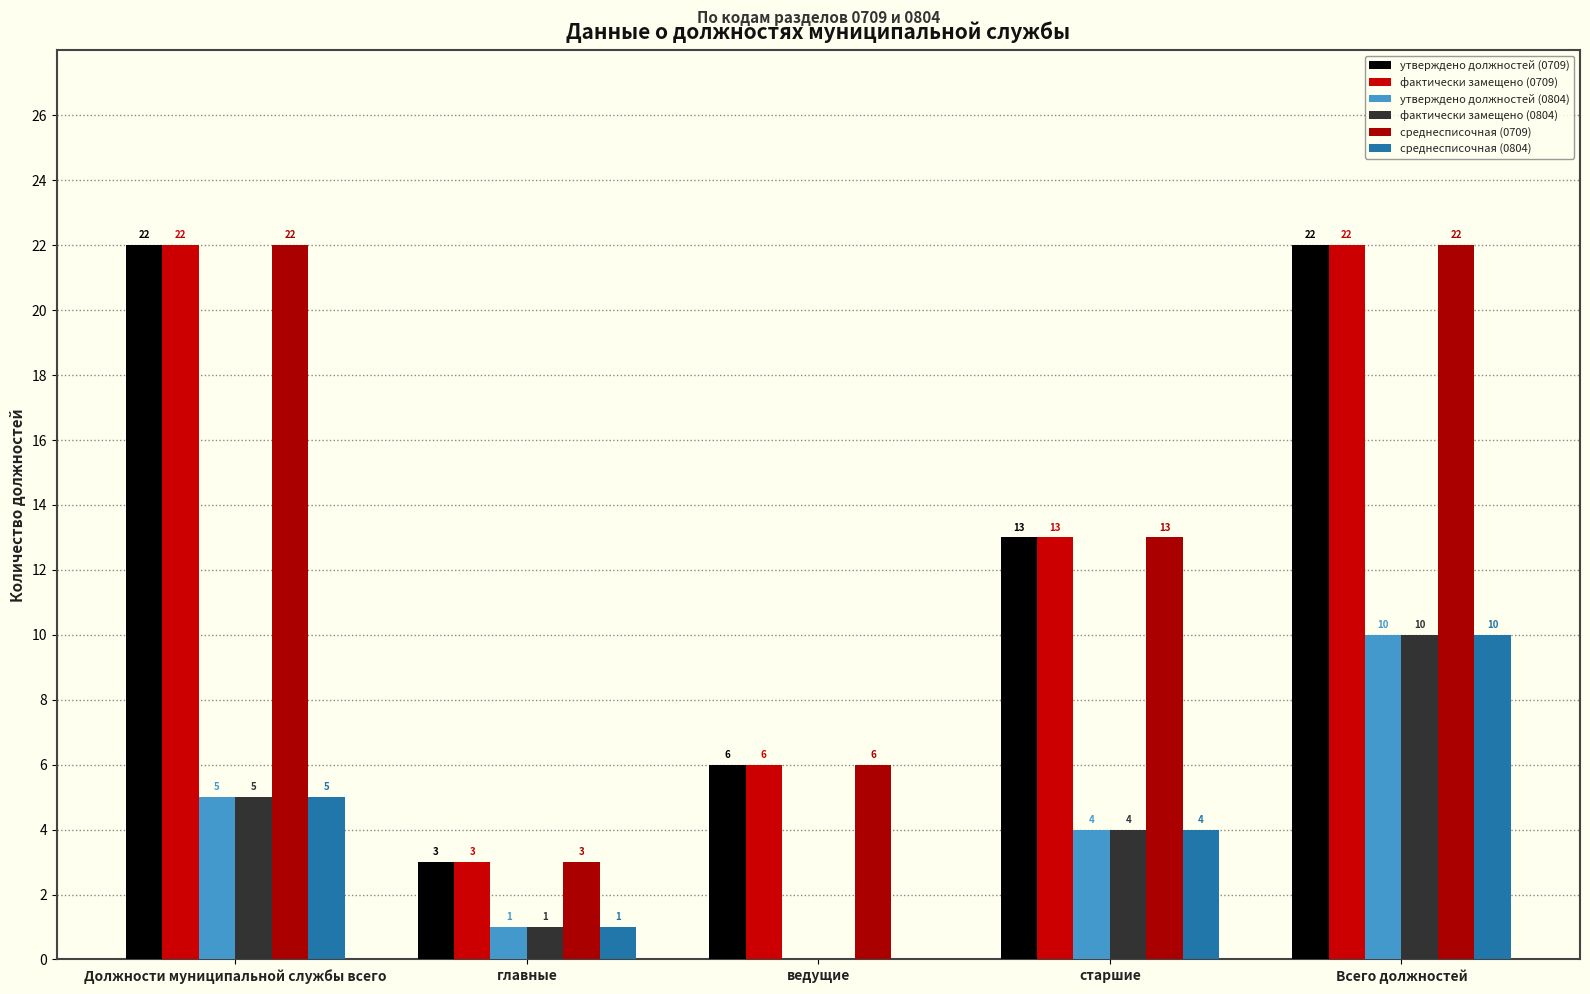

What is the value of the утверждено должностей (0709) bar at the 2nd from the left?

3